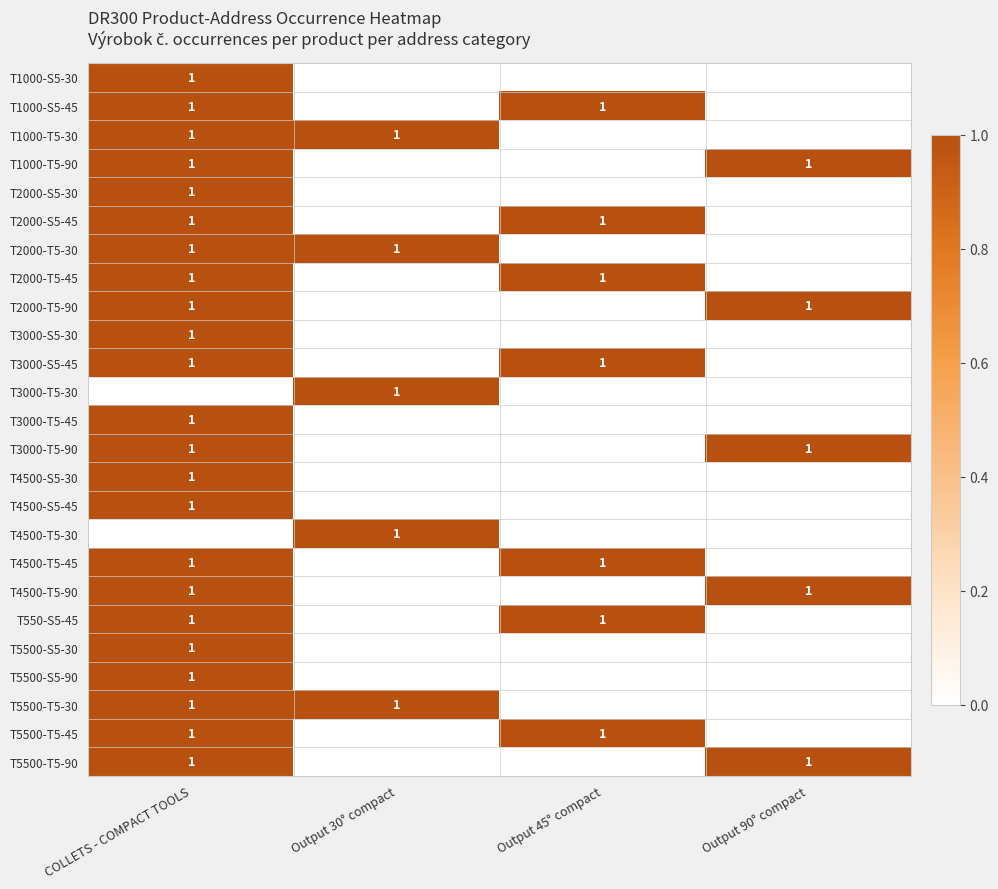

True or false: T5500-T5-90 has a value of 2 at Output 90° compact.

False